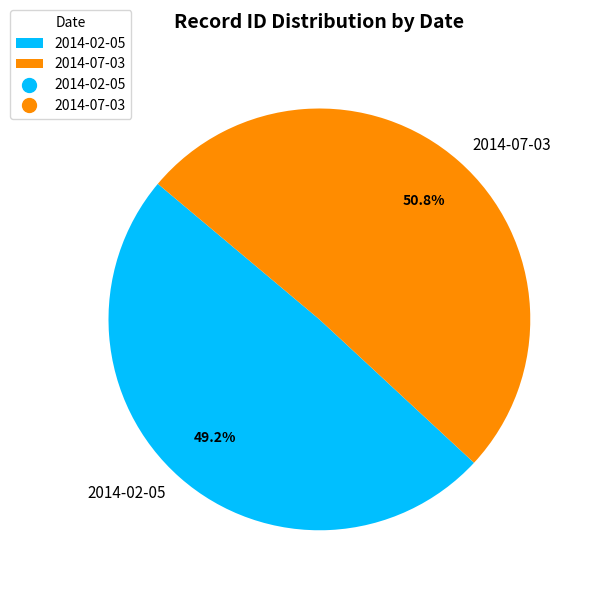

How many segments does this pie chart have?

2